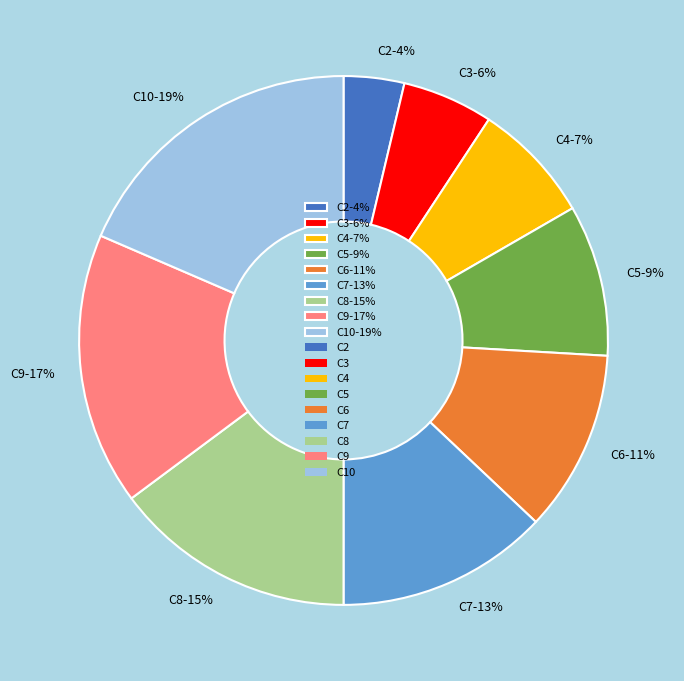

Does C7 account for over 50% of the chart?

No